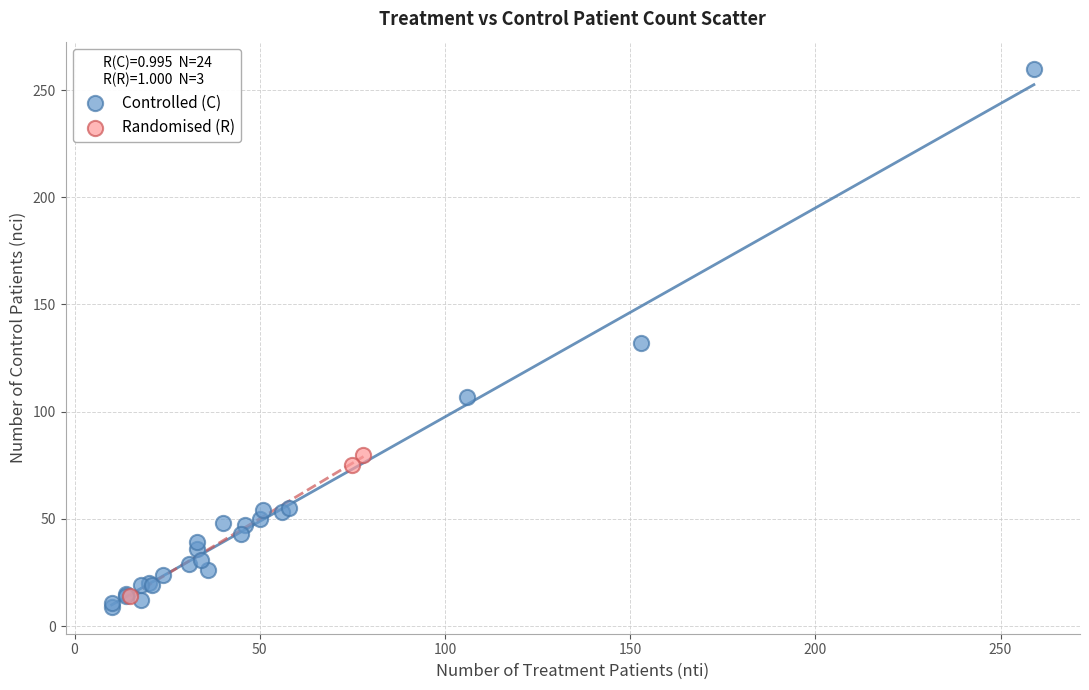

Which series has the widest spread of Y values?

Controlled (C)